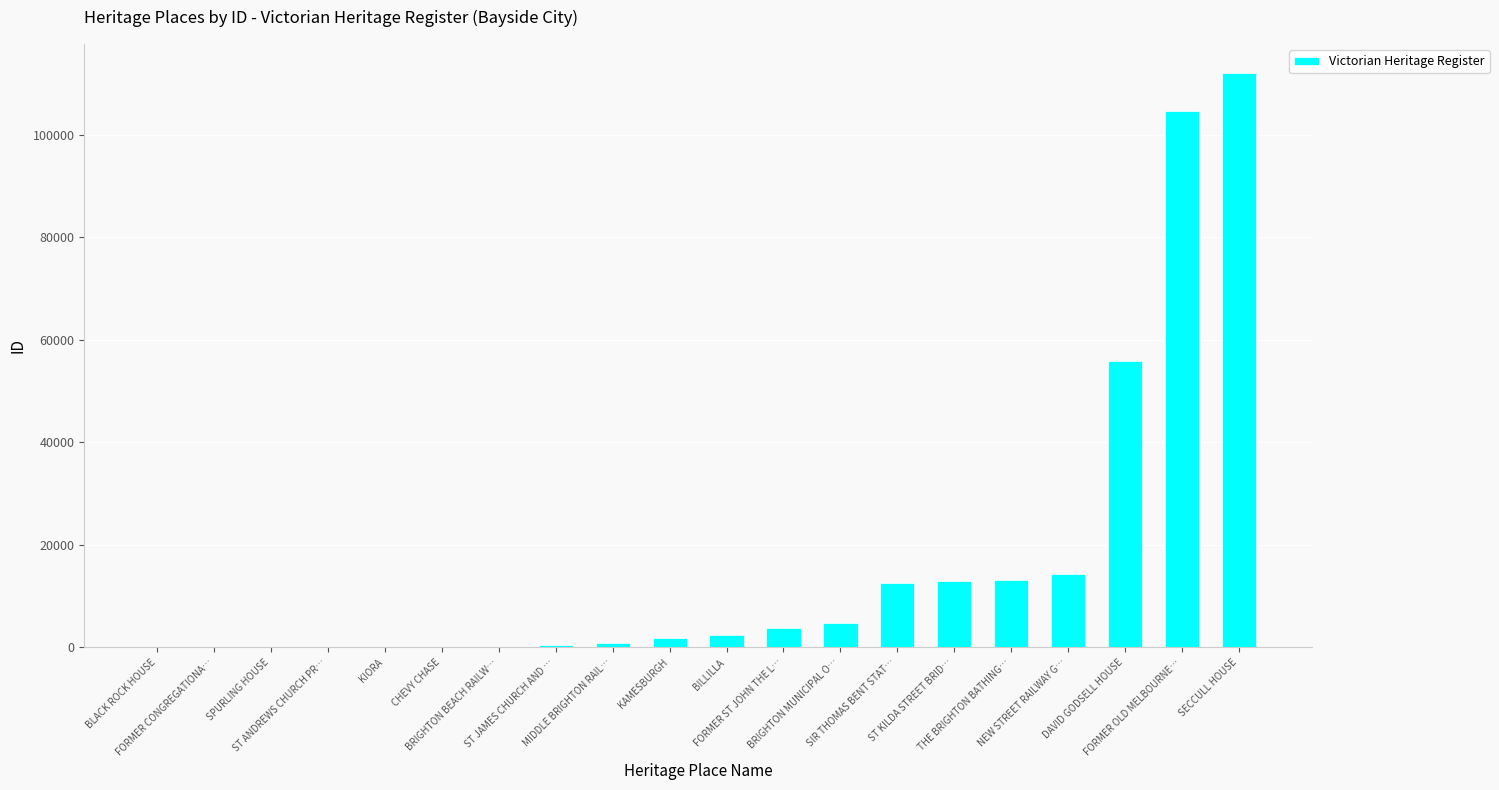

What is the maximum value shown in the chart?

112134